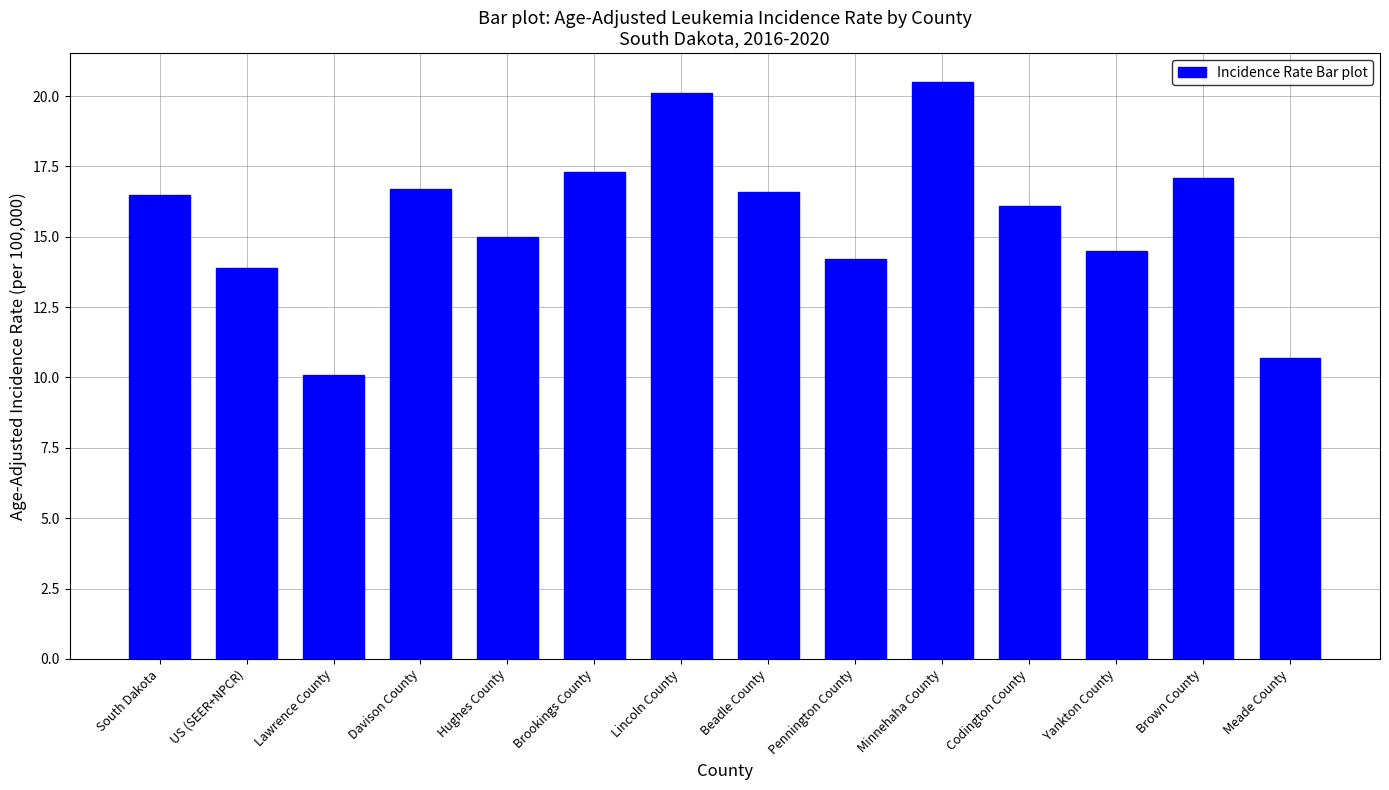

Reading left to right, transcribe all the data shown in this chart.

16.5	13.9	10.1	16.7	15.0	17.3	20.1	16.6	14.2	20.5	16.1	14.5	17.1	10.7